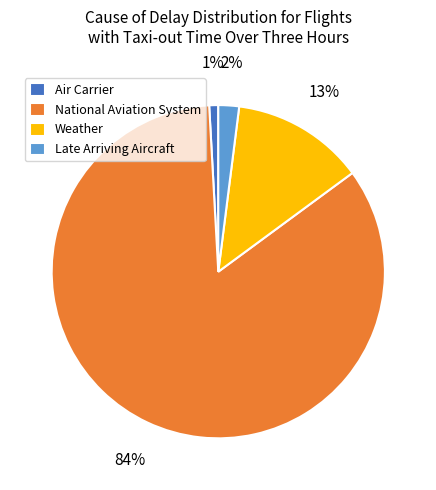

To the nearest percent, what is the average slice percentage?

25%